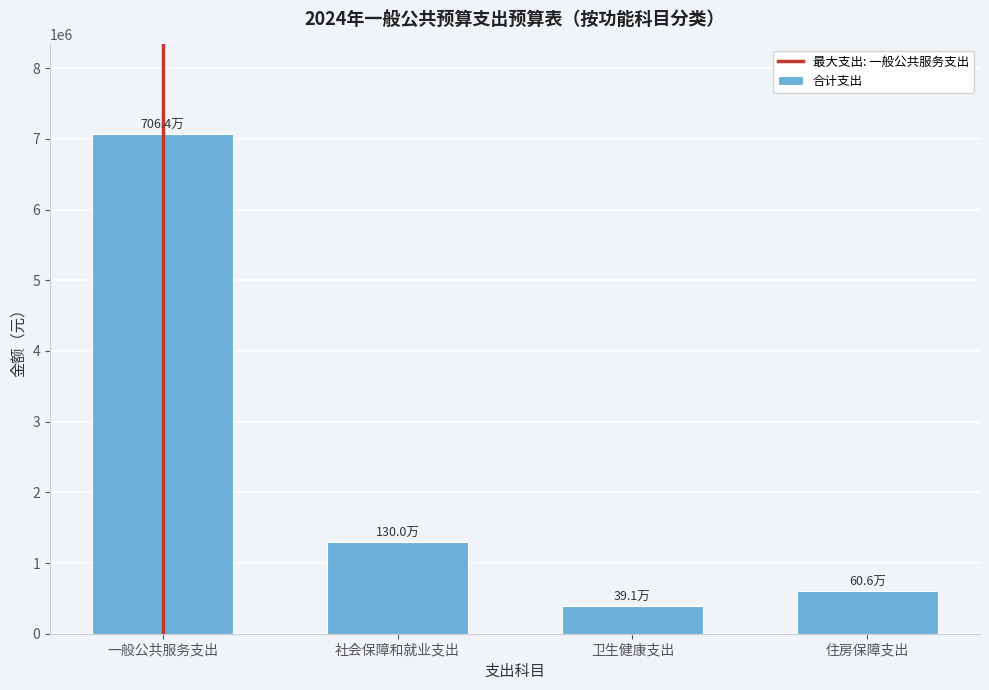

Reading left to right, what are all the values shown in this chart?

7064149.0	1300361.2	390792.4	606217.7